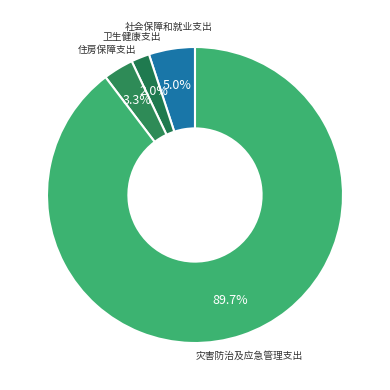

How many segments does this pie chart have?

4